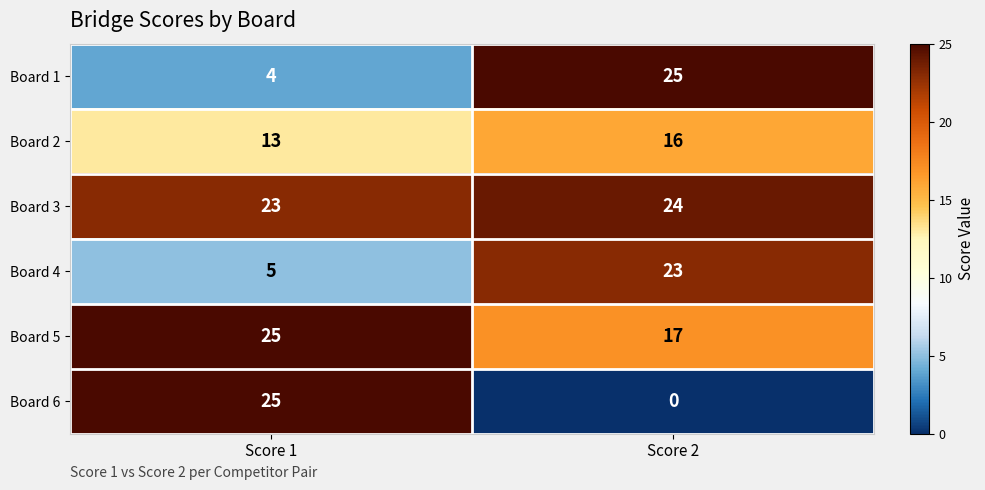

Reading left to right, transcribe all the data shown in this chart.

Board 1: 4	25
Board 2: 13	16
Board 3: 23	24
Board 4: 5	23
Board 5: 25	17
Board 6: 25	0